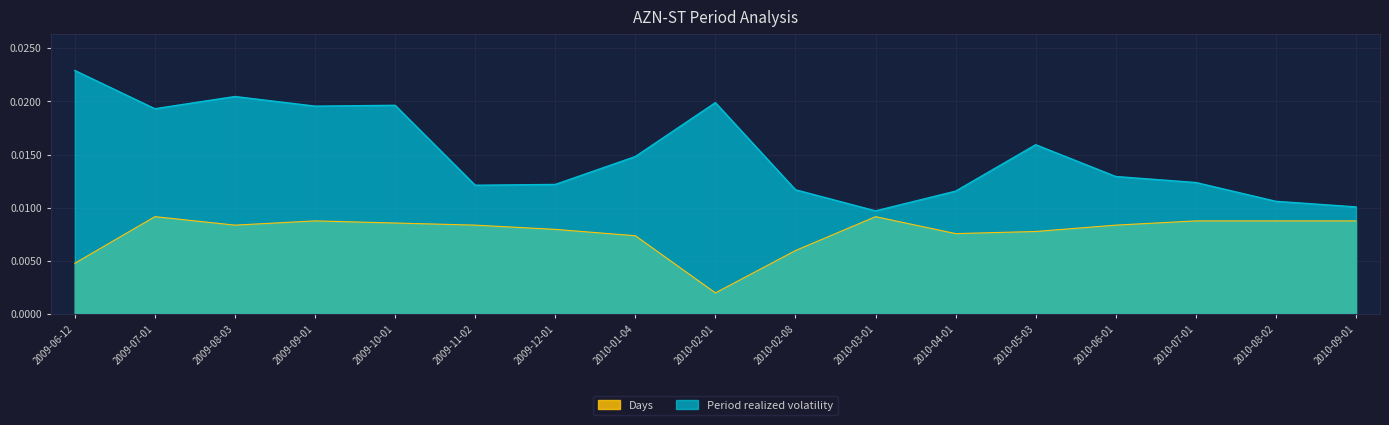

What is the label of the 7th point from the right?

2010-03-01